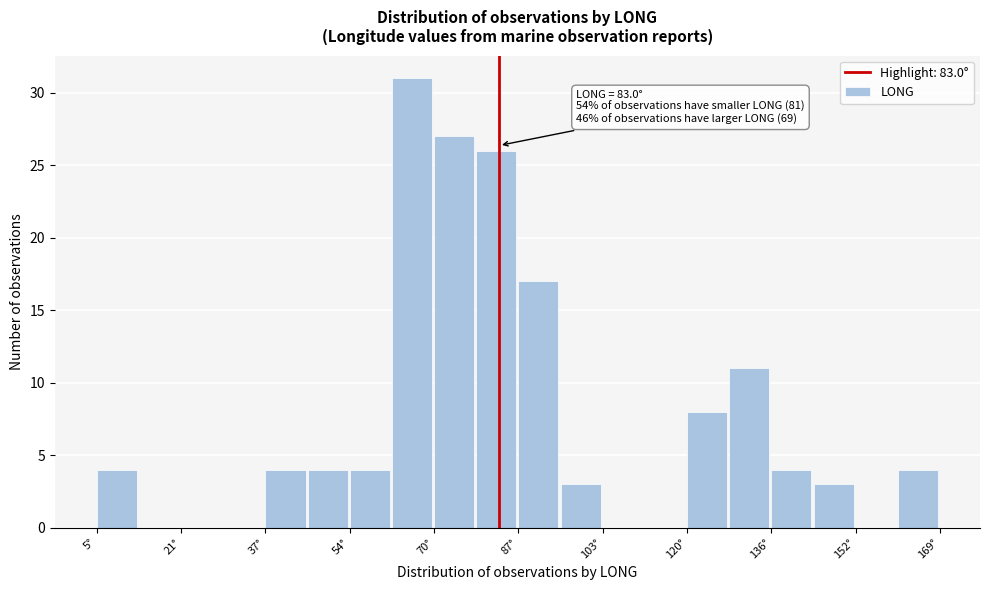

Over which range of the x-axis is the bar tallest?

62 to 70